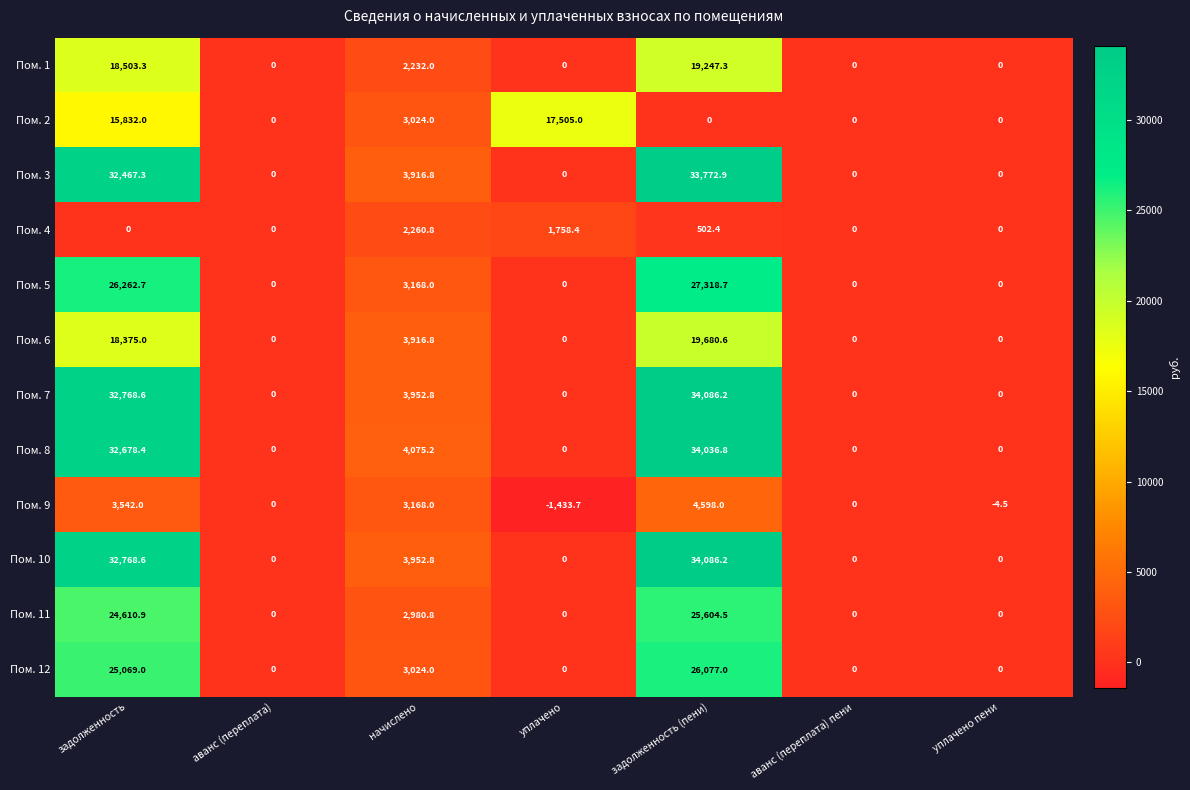

At how many categories does at least one series exceed 10319?

3